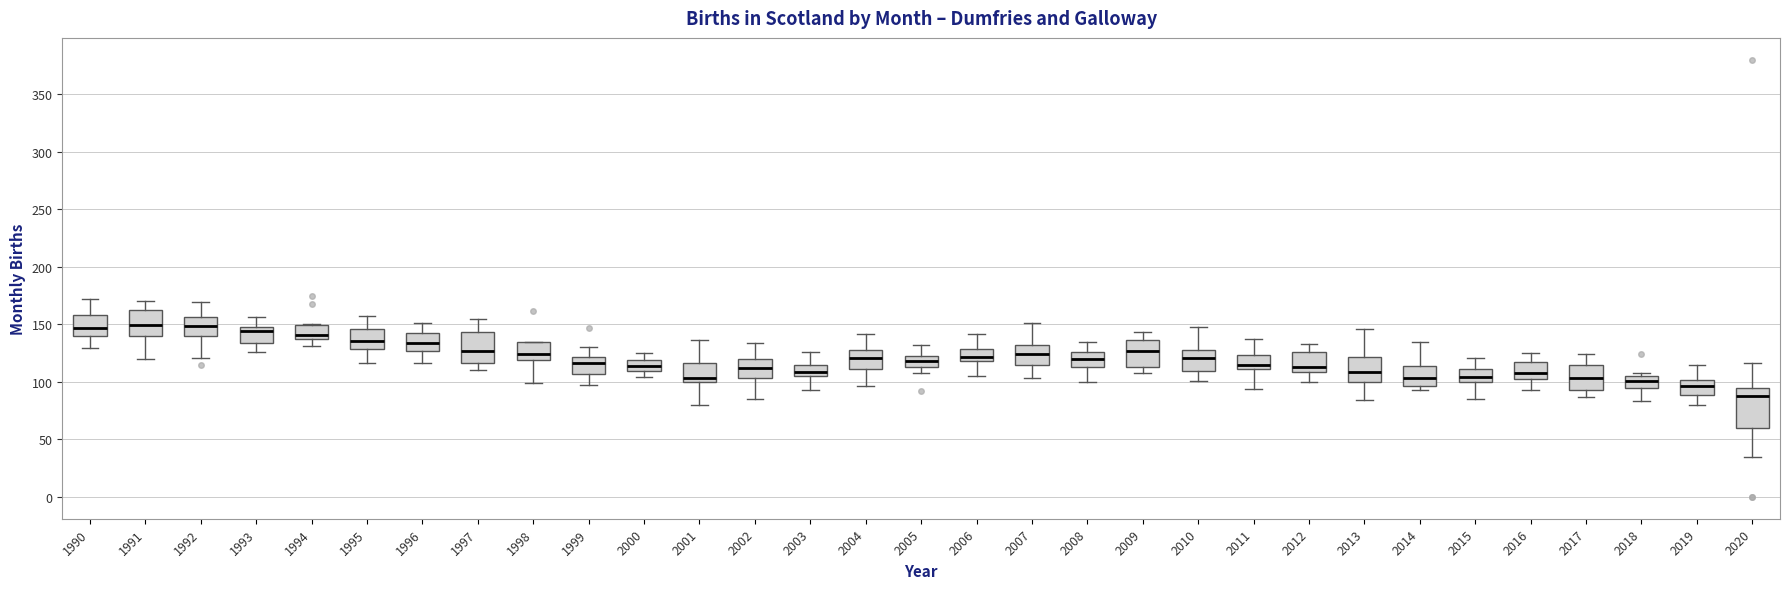

Comparing the boxes themselves (not the whiskers), which one is the tallest?

2020